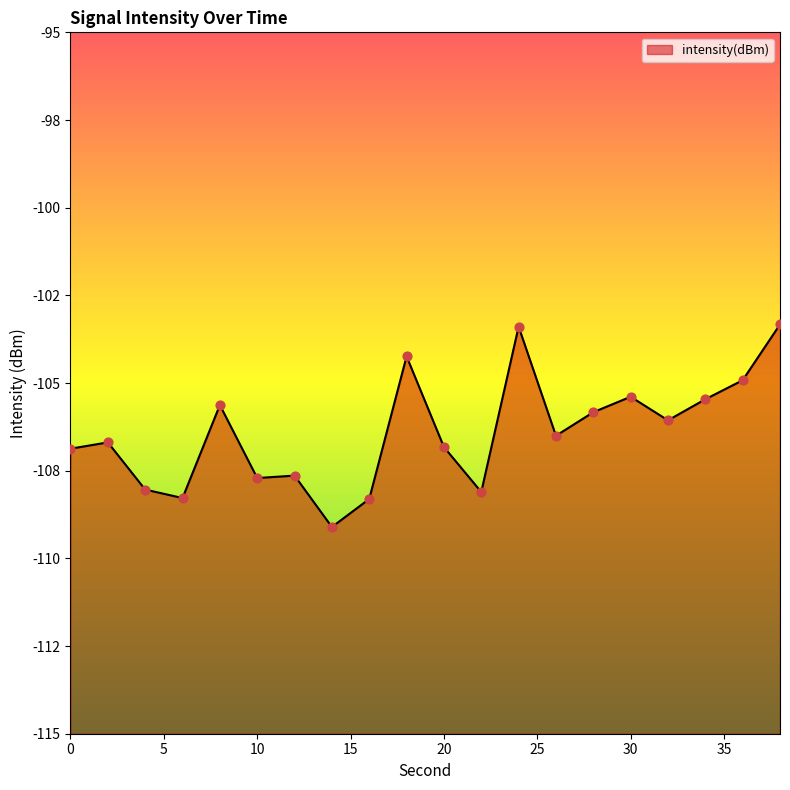

Between 34 and 18, which is larger?

18